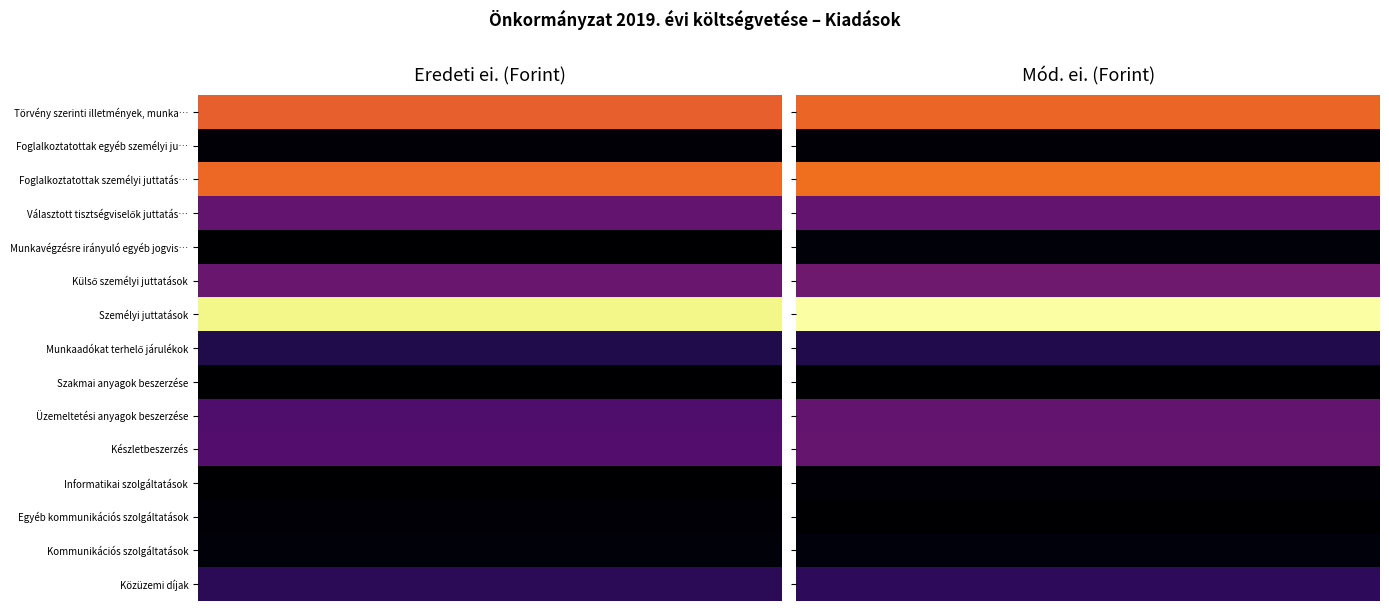

True or false: Informatikai szolgáltatások has a value of 537799 at 1.

False